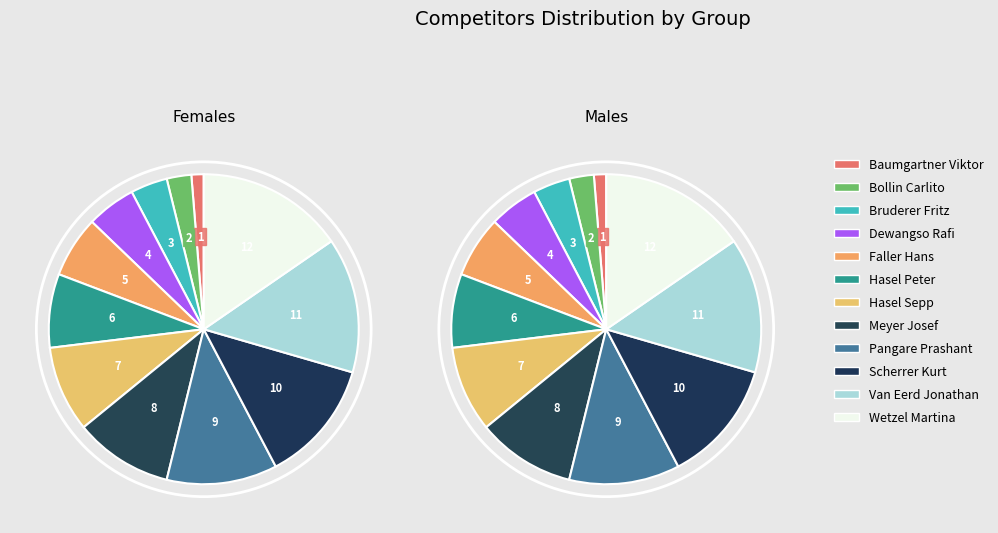

How many slices are in this pie chart?

12